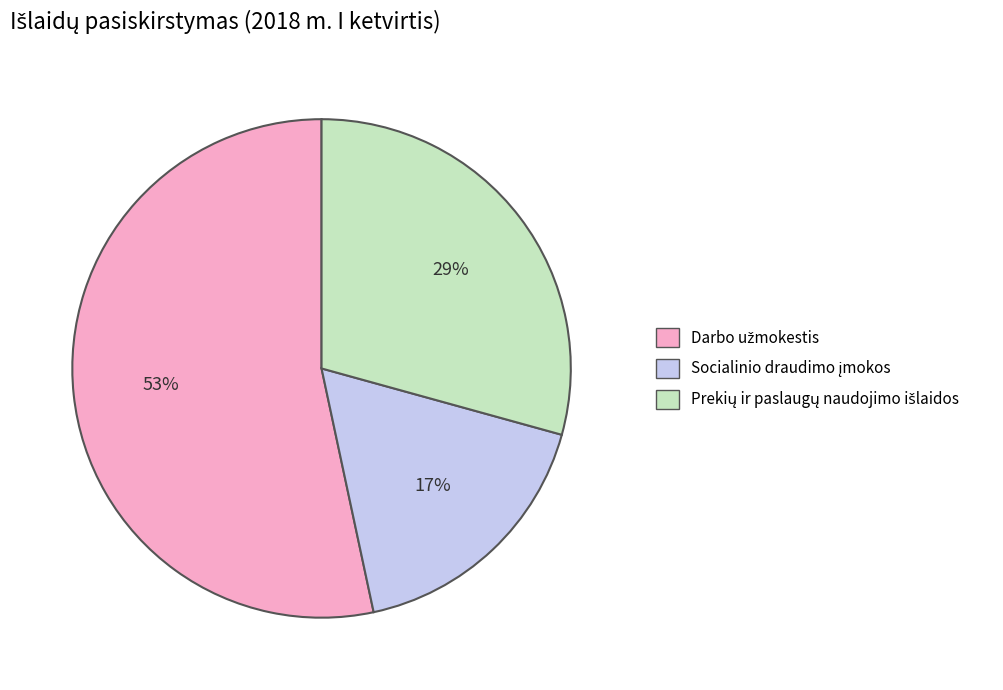

To the nearest percent, what is the average slice percentage?

33%